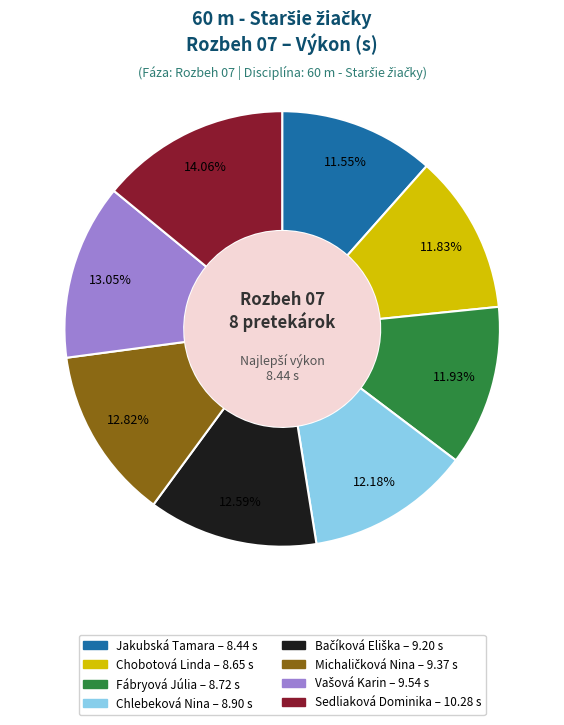

Is there any slice that represents more than half of the pie?

No